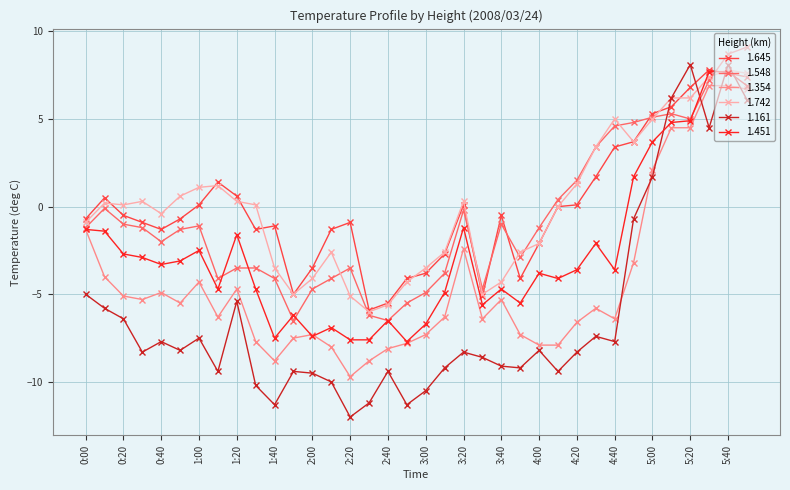

How many negative values does the 1.548 series have?

25